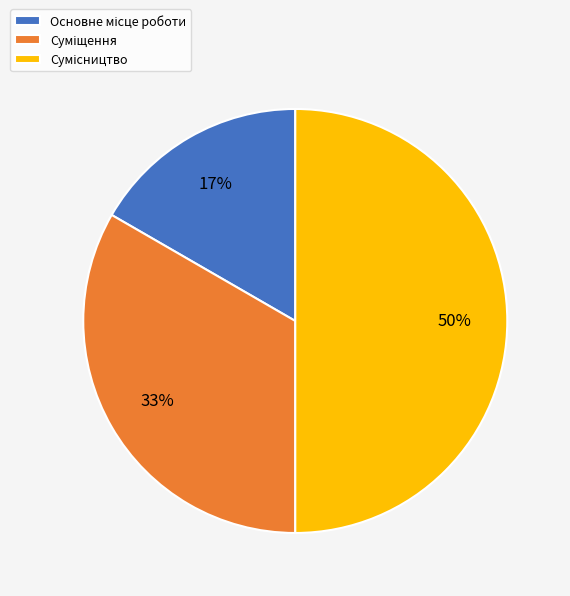

To the nearest percent, what is the average slice percentage?

33%